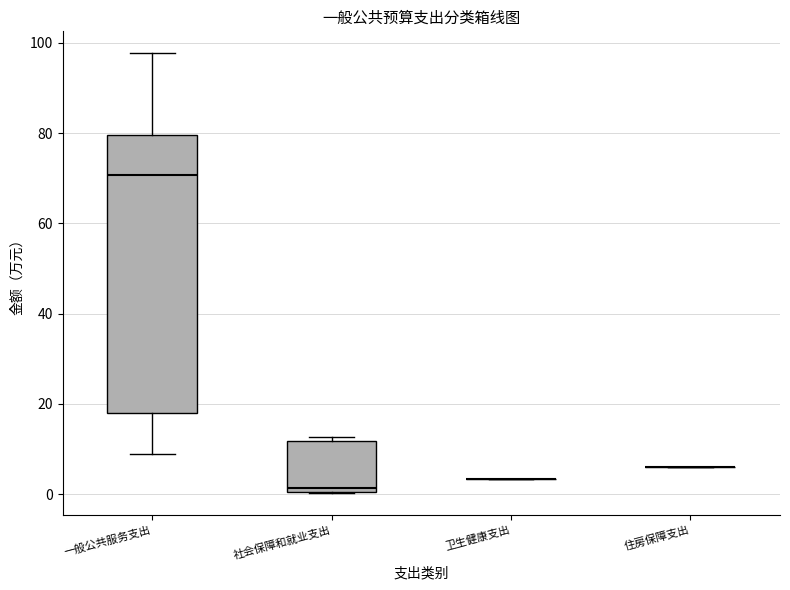

Comparing the boxes themselves (not the whiskers), which one is the tallest?

一般公共服务支出